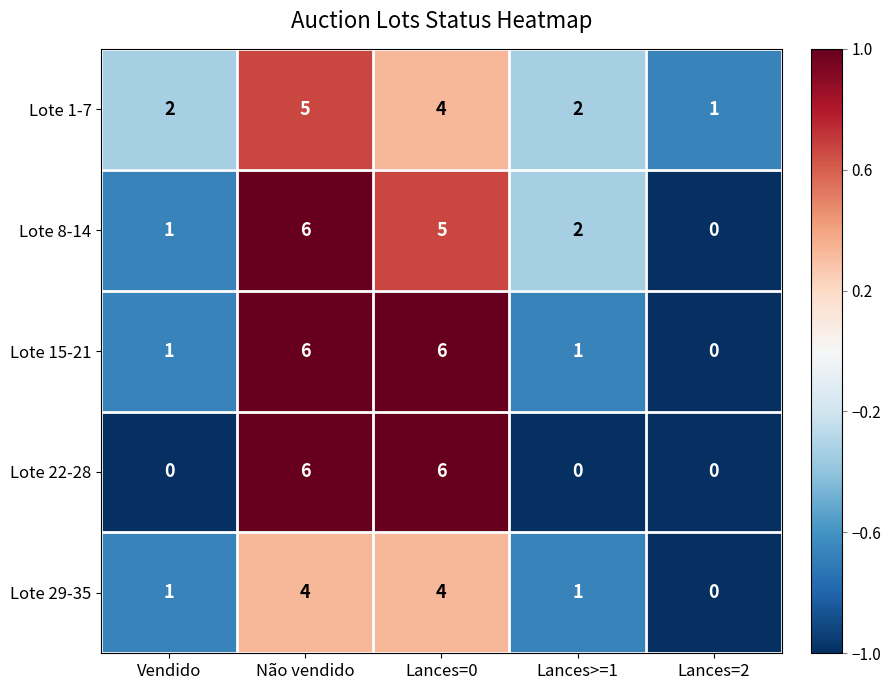

How many data points does each series have?

5